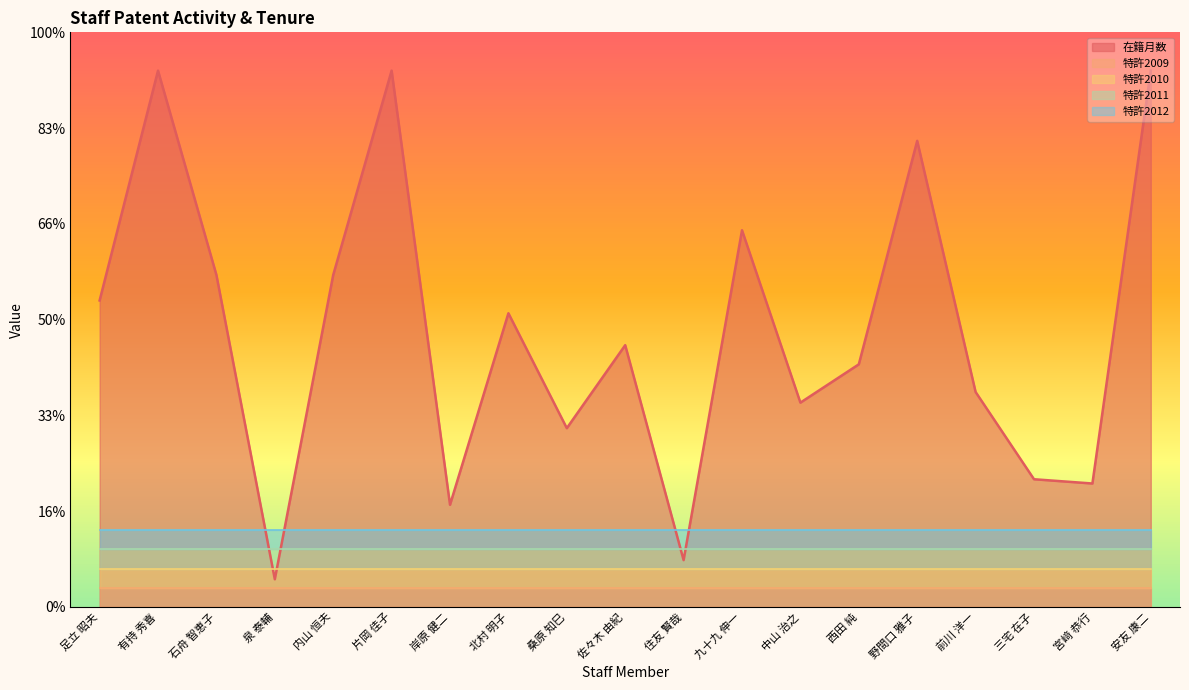

What position from the right is 岸原 健二?

13